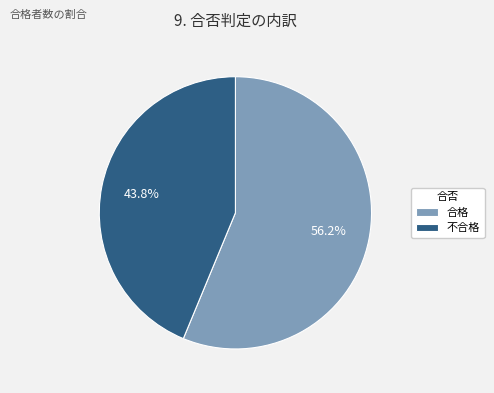

Rank the categories by value from highest to lowest.

合格, 不合格